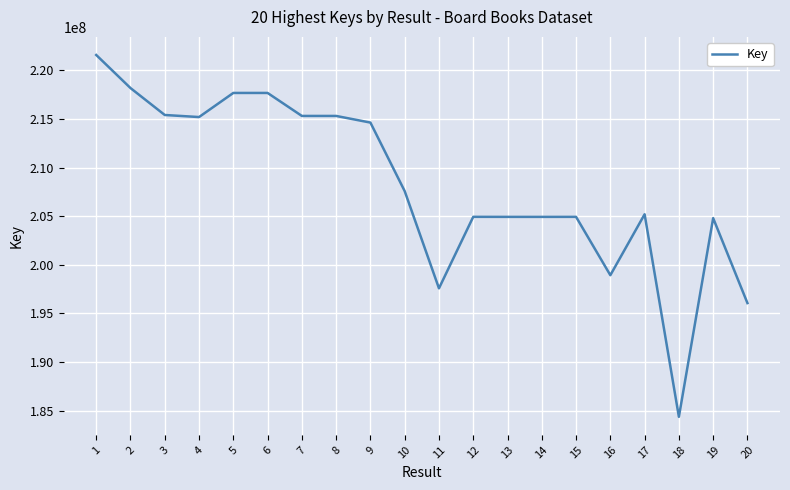

How many lines are shown in the chart?

1